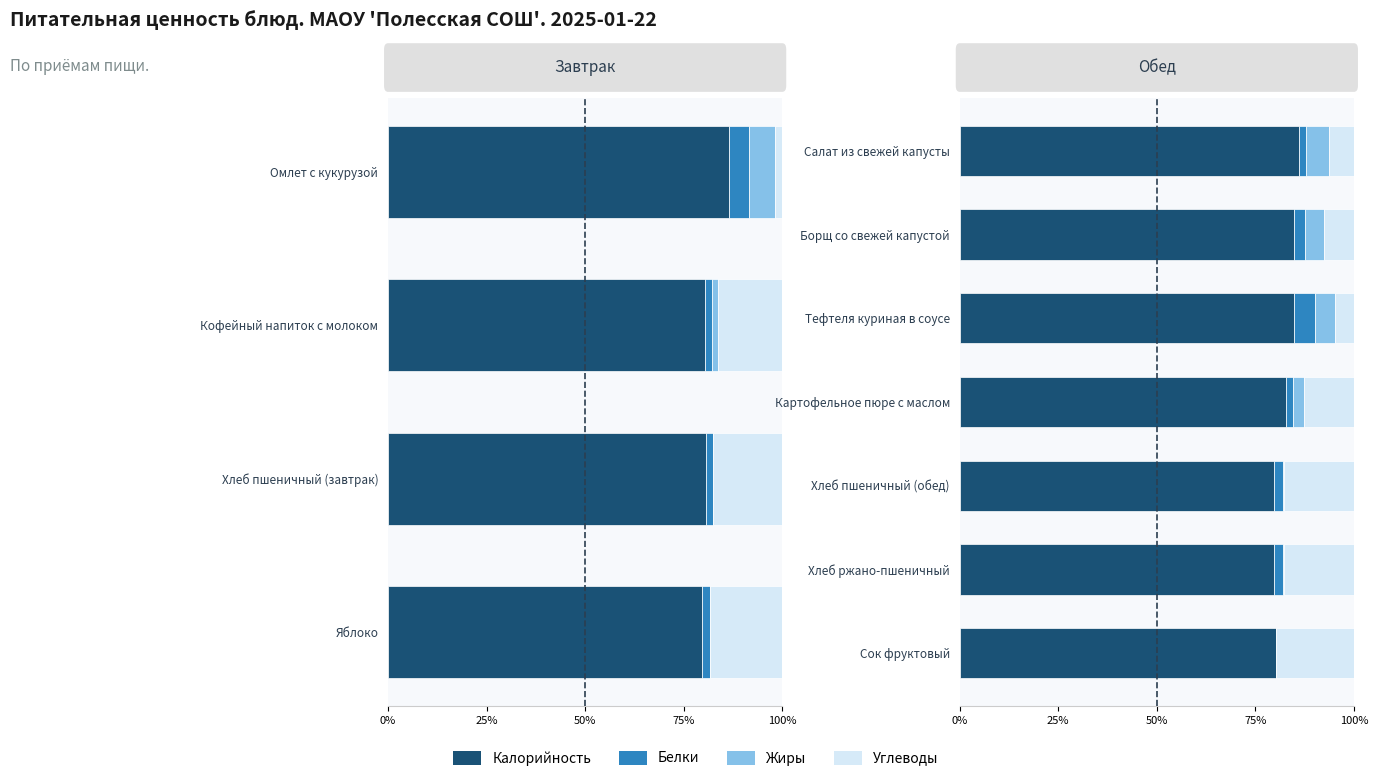

What is the spread (max minus min) of values at Тефтеля куриная в соусе?

80.0